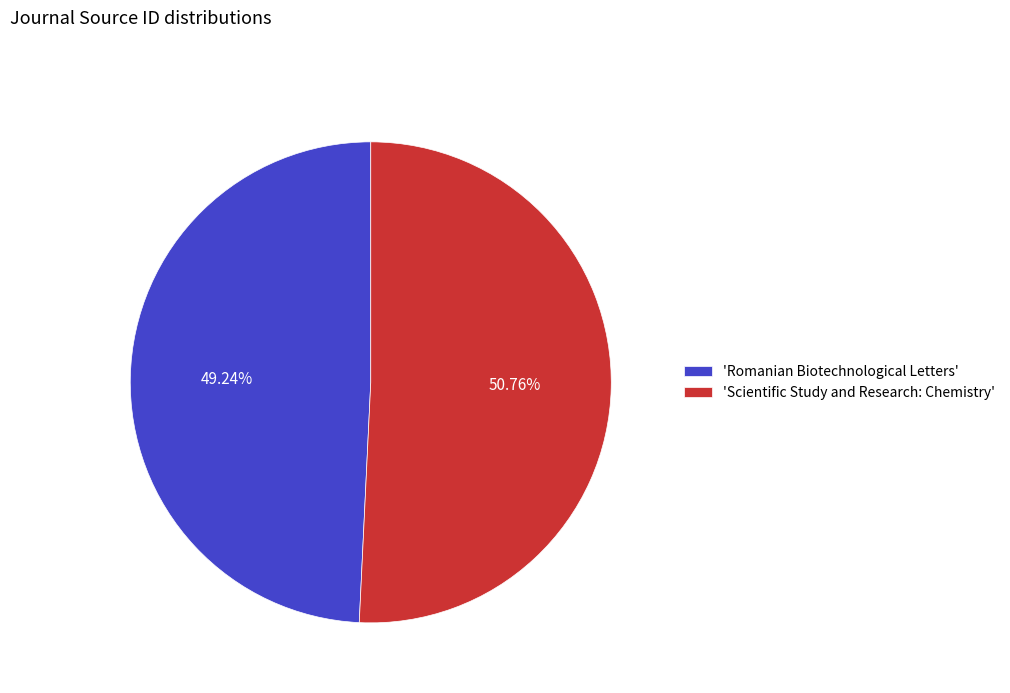

Which category has the biggest portion of the pie?

'Scientific Study and Research: Chemistry'